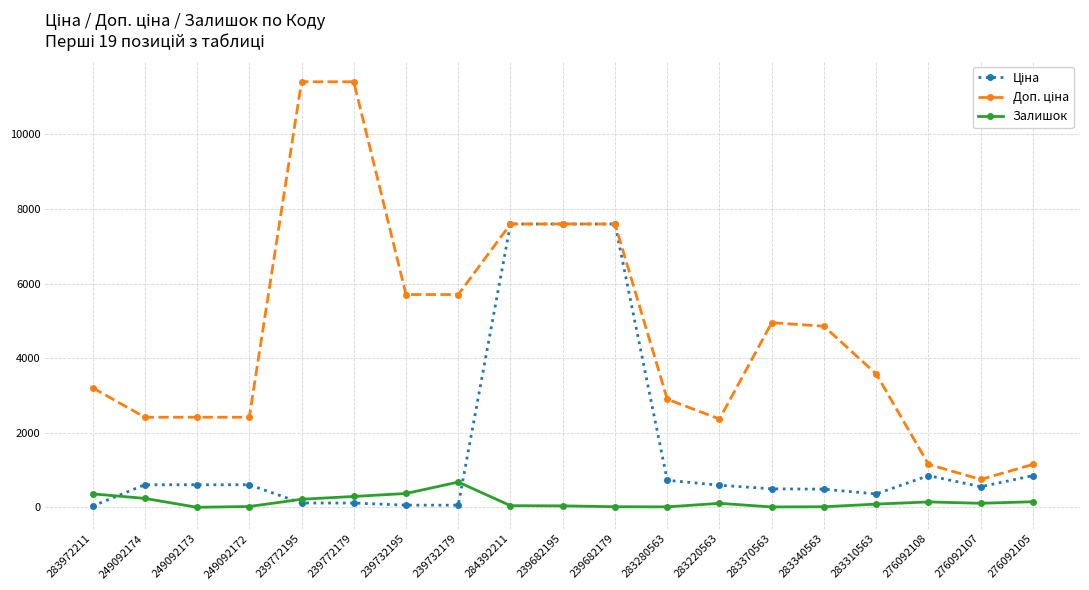

What is the total value across all series at 249092173?

3018.6